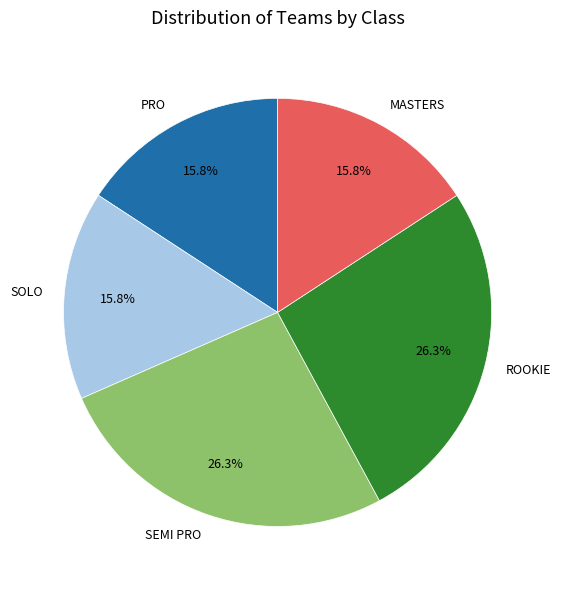

Approximately how many times larger is the value at ROOKIE compared to SEMI PRO?

1.0